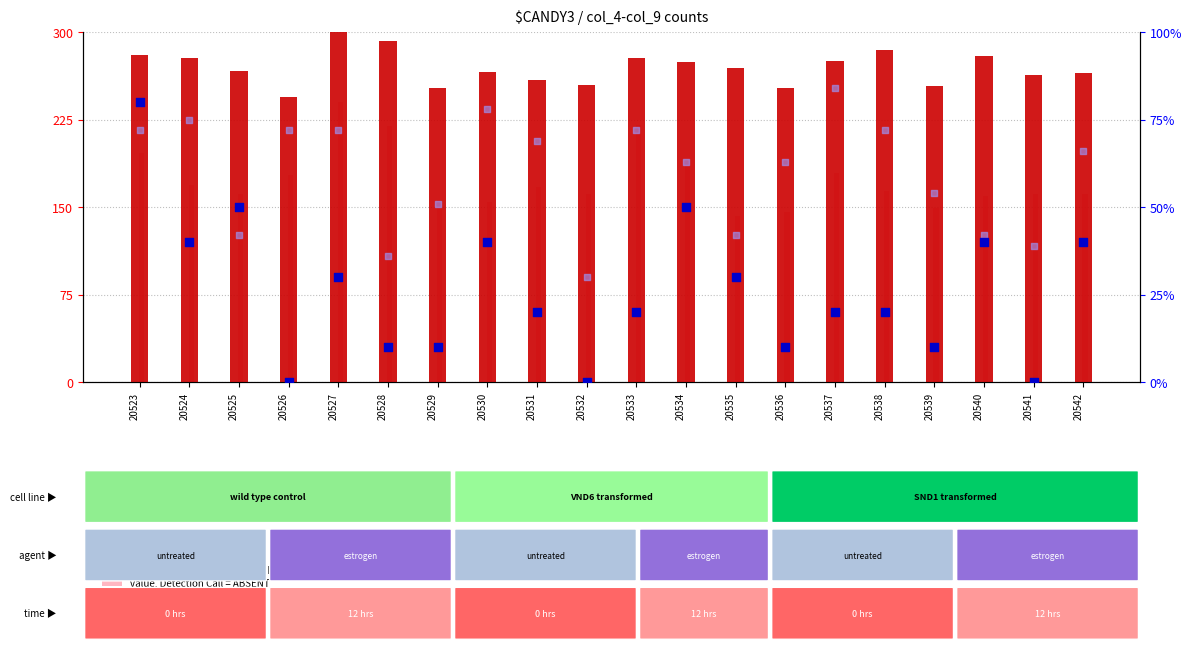

At which category is the sum across all series the highest?

20527